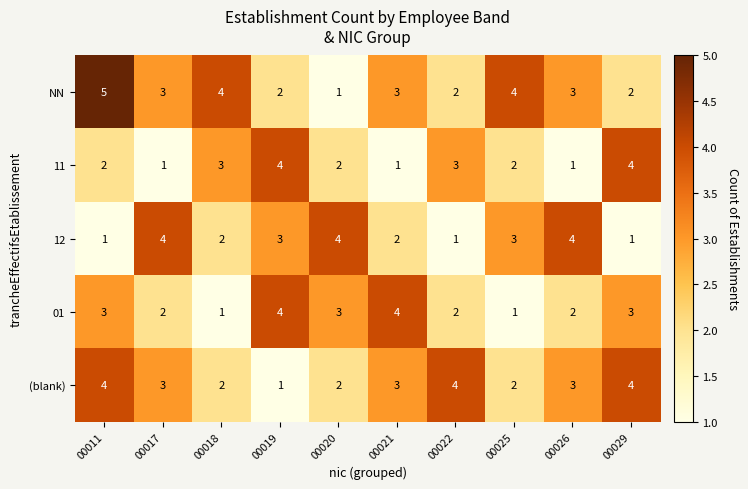

At which label does NN first exceed 3?

00011